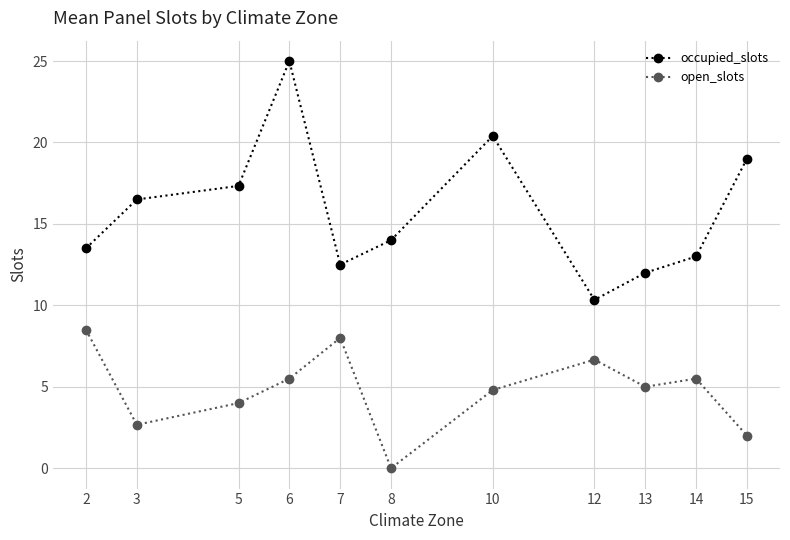

Where is the first local maximum for open_slots?

7